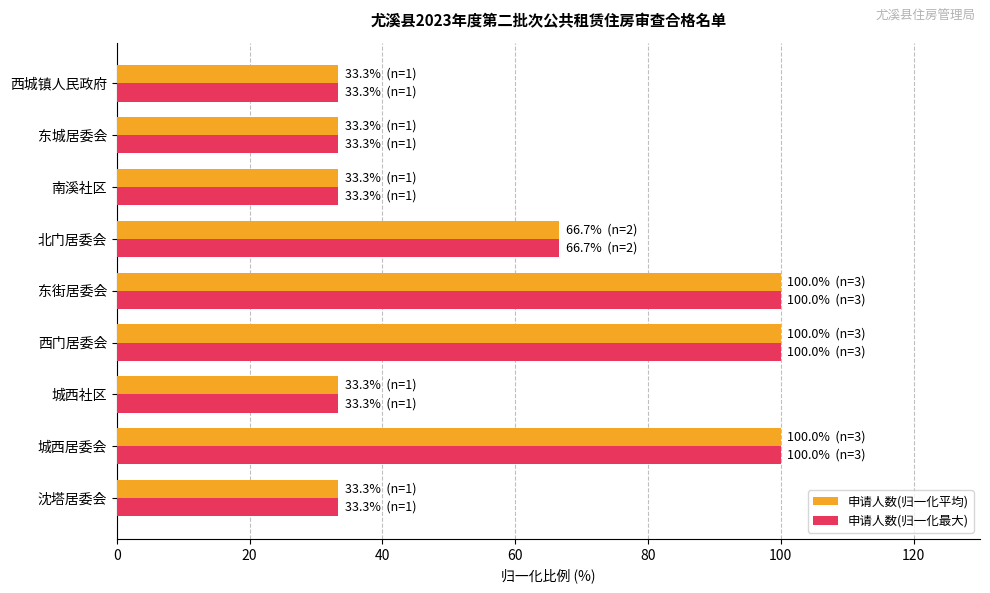

What is the greatest value displayed?

100.0